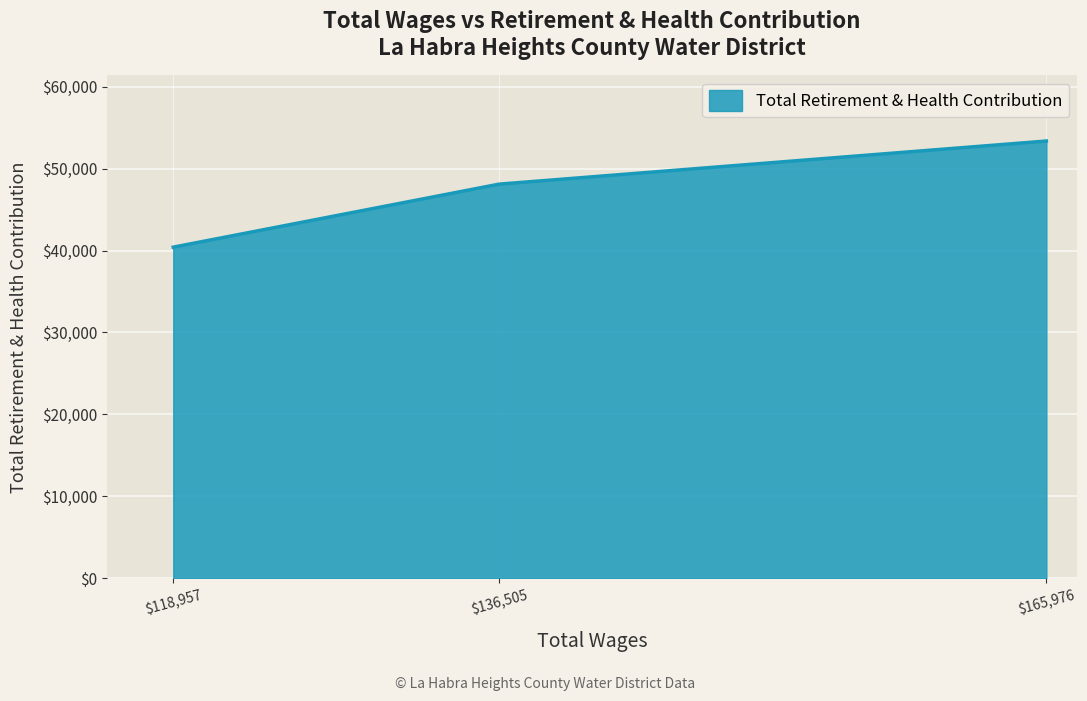

Where is the data nearest to the value 46883?

$136,505